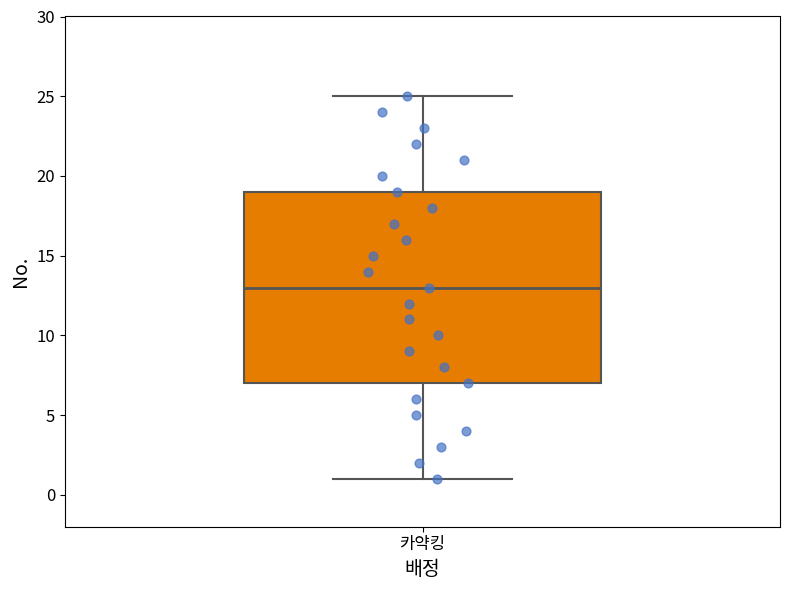

Read this box plot against the y-axis: the position of the median line, the range covered by the box, and the ends of both whiskers. The values are not printed on the chart, so give them approximately, as read against the axis.

median 13, box 7 to 19, whiskers 1 to 25